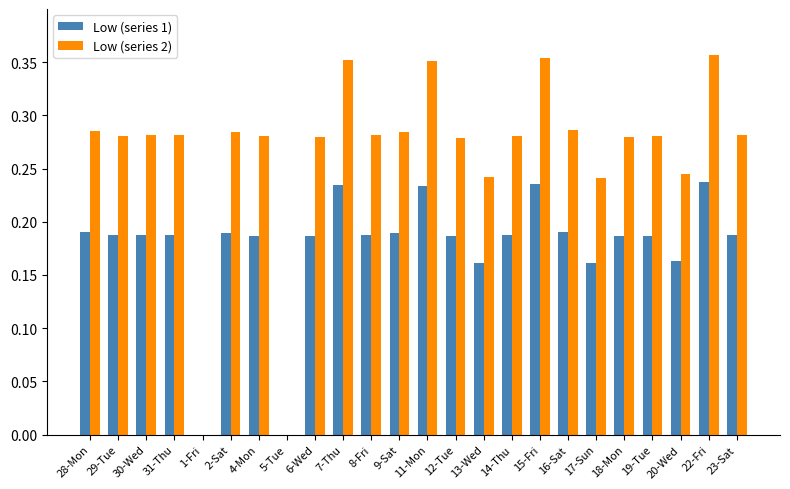

The Low (series 2) series shows 0.5 at 28-Mon. True or false?

False